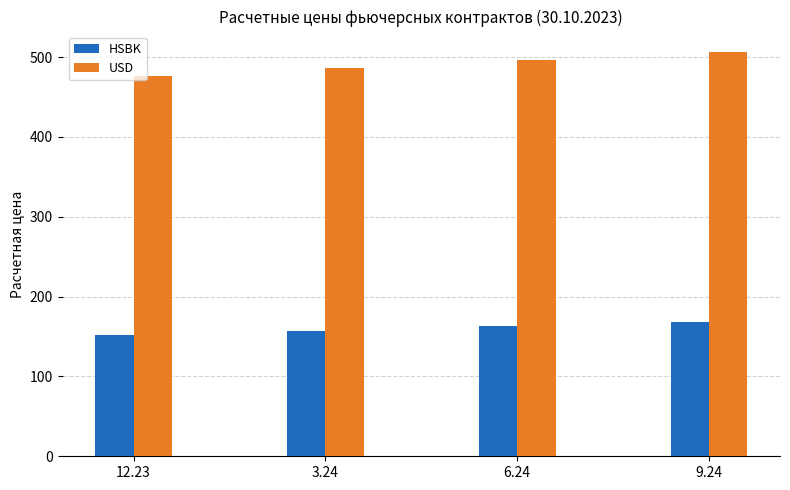

How many data points in HSBK are above 163?

2